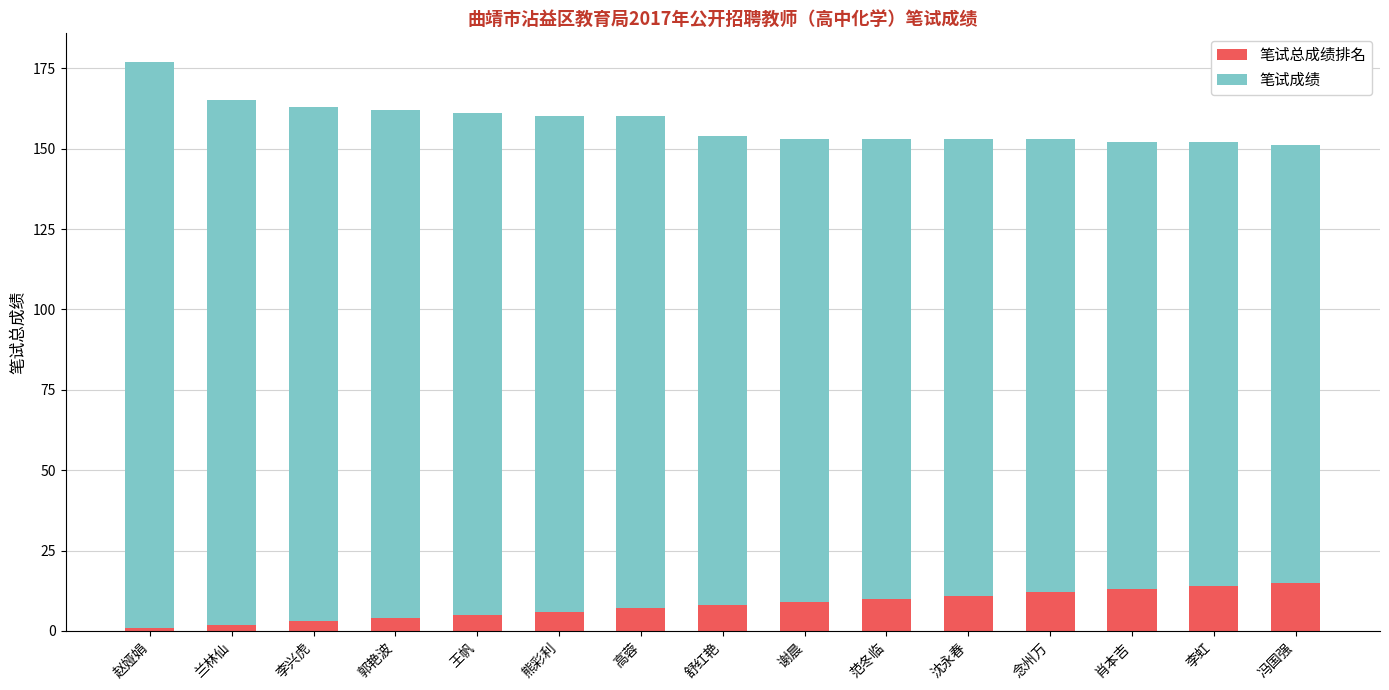

At which category is the sum across all series the highest?

赵娅娟